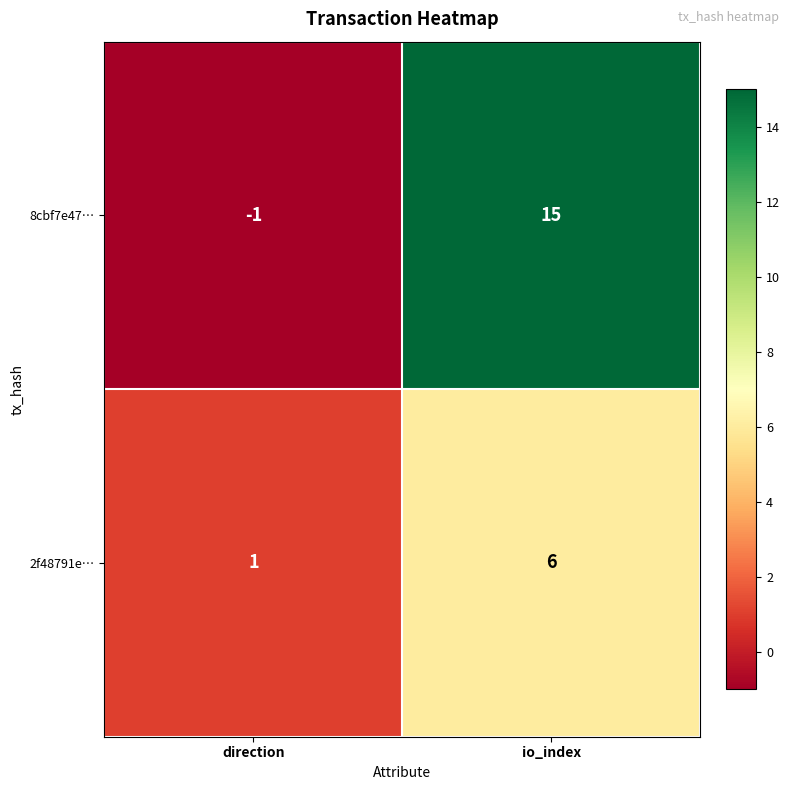

List the series in order of their overall mean, lowest first.

2f48791e…, 8cbf7e47…